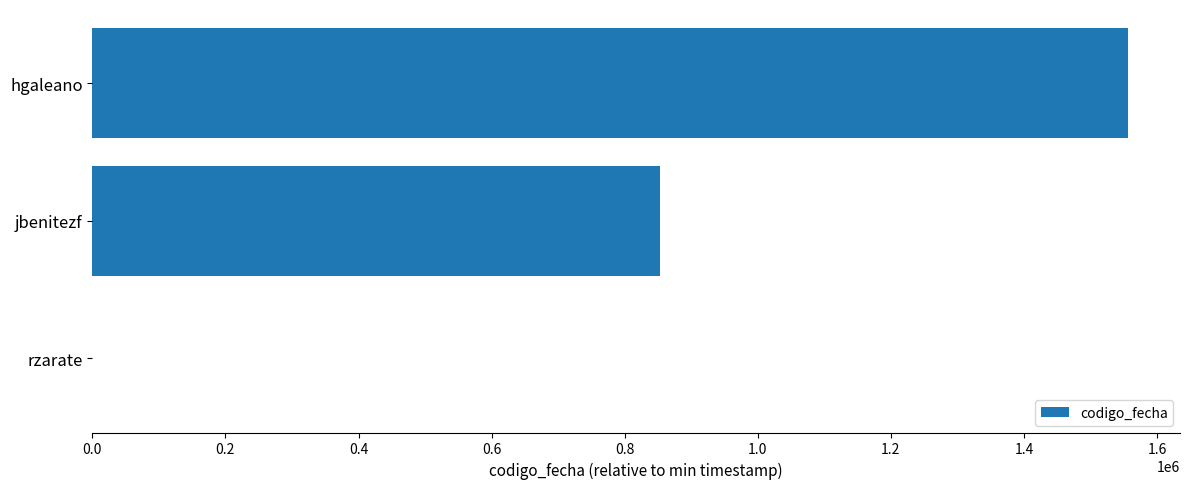

What is the sum of all values?

2410109